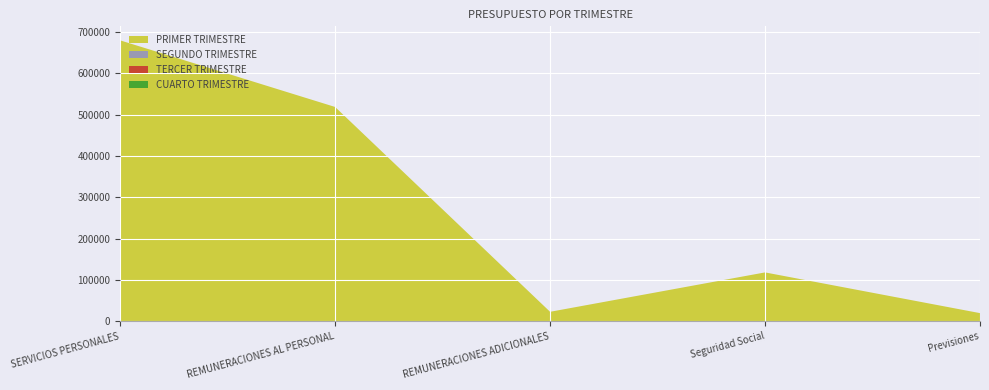

Reading left to right, extract all data points from this chart.

PRIMER TRIMESTRE: SERVICIOS PERSONALES=680000.0	REMUNERACIONES AL PERSONAL=518808.3	REMUNERACIONES ADICIONALES=23021.7	Seguridad Social=118360.1	Previsiones=19809.9
SEGUNDO TRIMESTRE: SERVICIOS PERSONALES=0.0	REMUNERACIONES AL PERSONAL=0.0	REMUNERACIONES ADICIONALES=0.0	Seguridad Social=0.0	Previsiones=0.0
TERCER TRIMESTRE: SERVICIOS PERSONALES=0.0	REMUNERACIONES AL PERSONAL=0.0	REMUNERACIONES ADICIONALES=0.0	Seguridad Social=0.0	Previsiones=0.0
CUARTO TRIMESTRE: SERVICIOS PERSONALES=0.0	REMUNERACIONES AL PERSONAL=0.0	REMUNERACIONES ADICIONALES=0.0	Seguridad Social=0.0	Previsiones=0.0